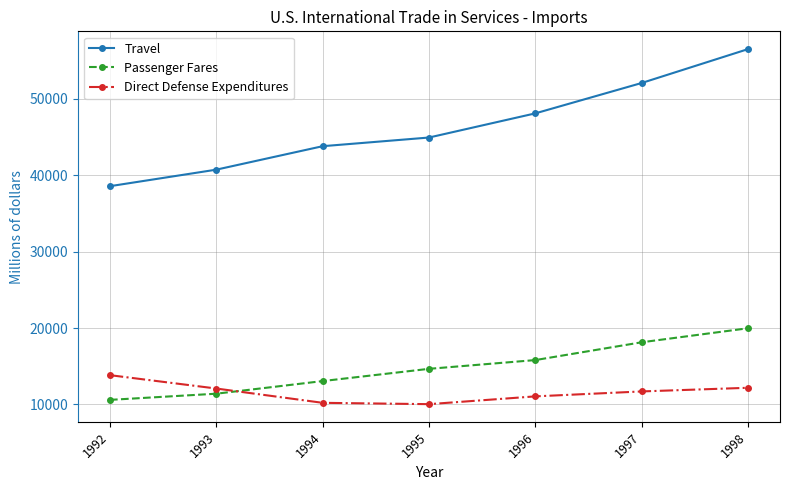

Does the chart display data point markers on the line(s)?

Yes